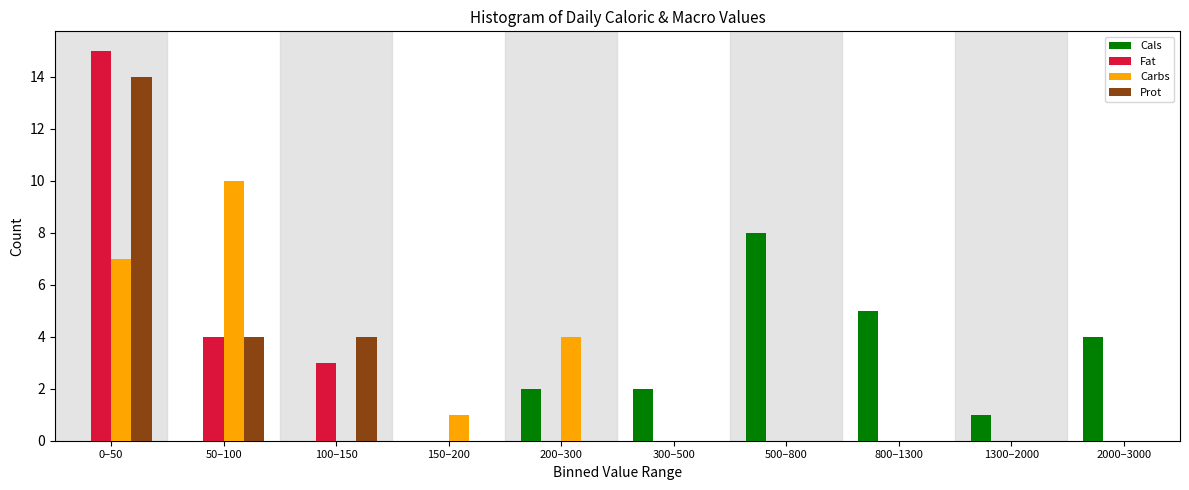

Is it true that Cals equals 4 at 2000–3000?

True